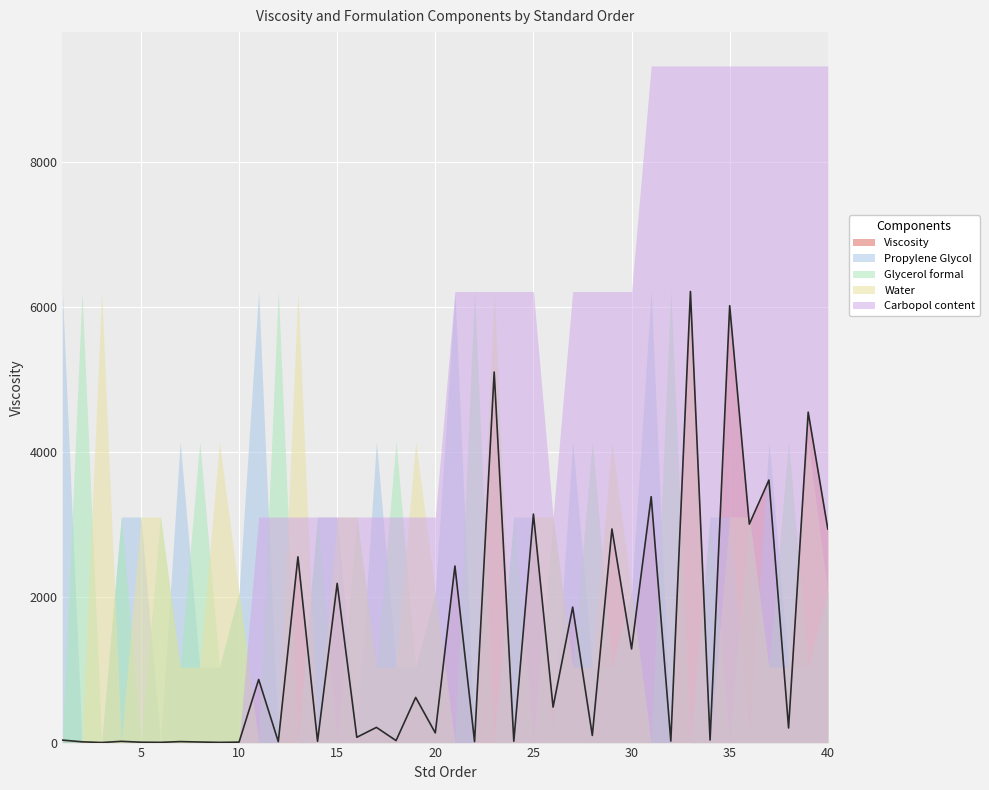

How many values in the Viscosity series are below 201?

20